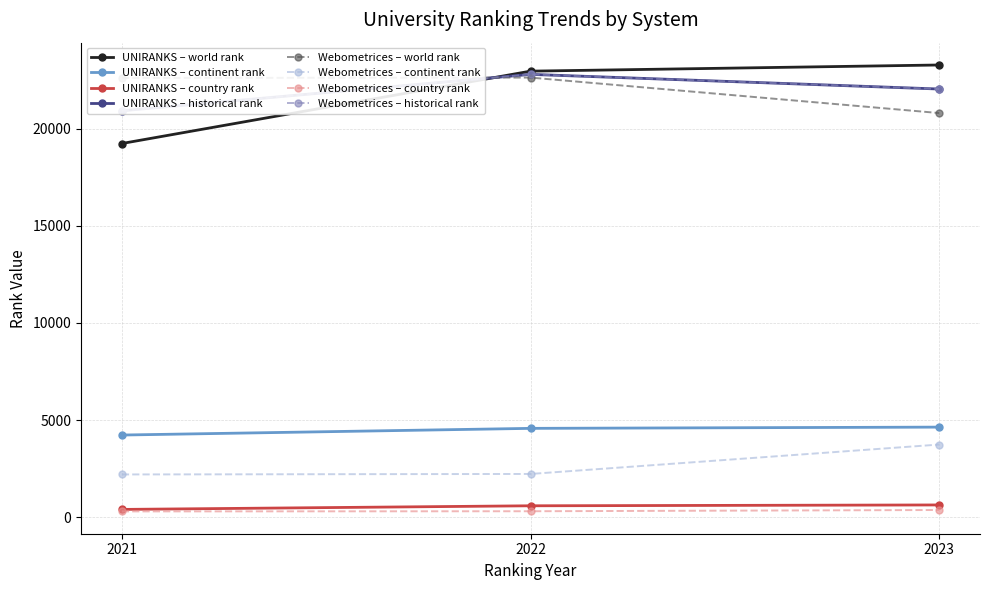

What is the sum of all world rank values?

131513.0